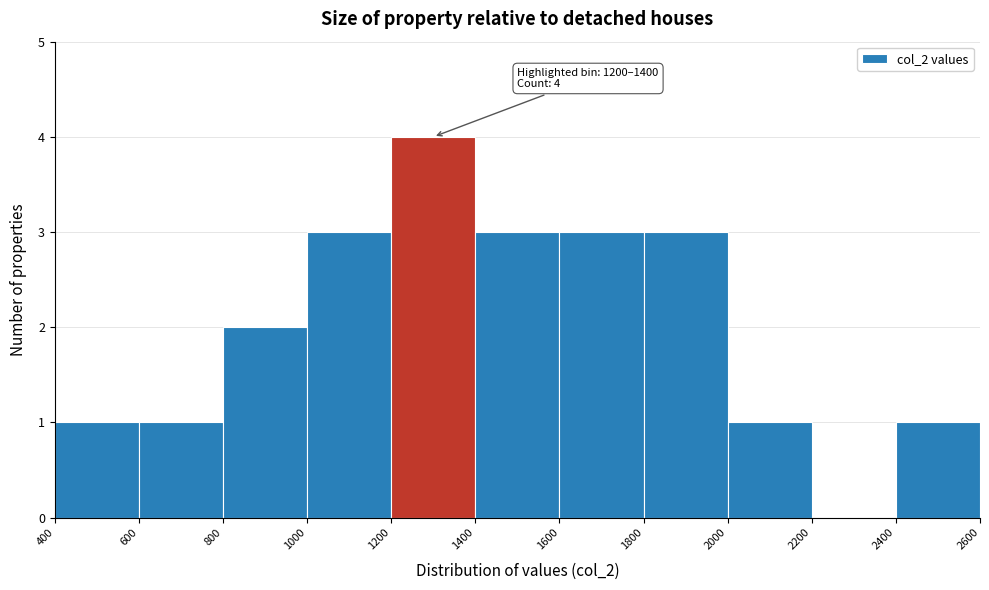

Which range on the x-axis has the tallest bar?

1200 to 1400